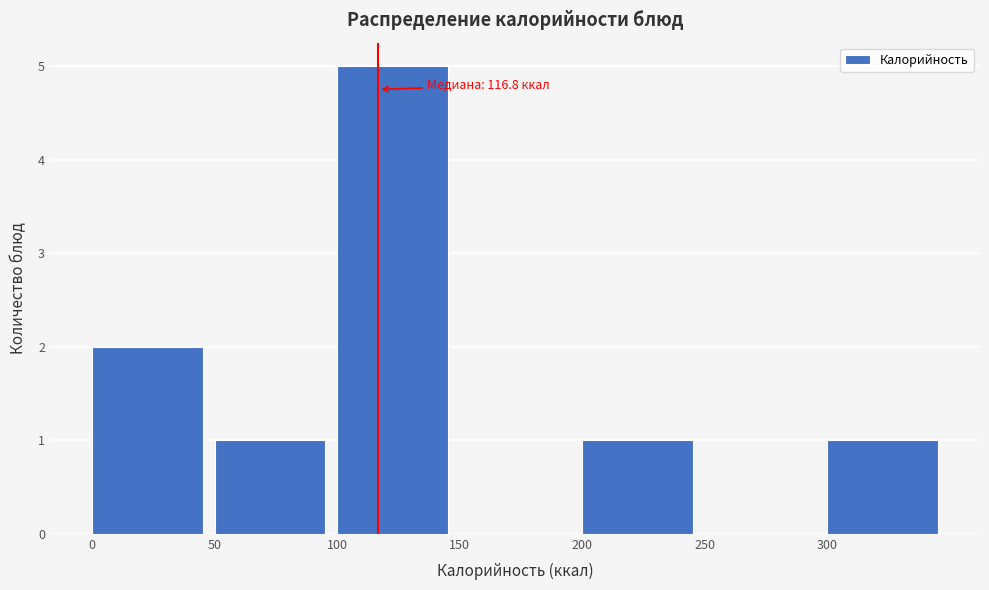

Over which range of the x-axis is the bar tallest?

100 to 150